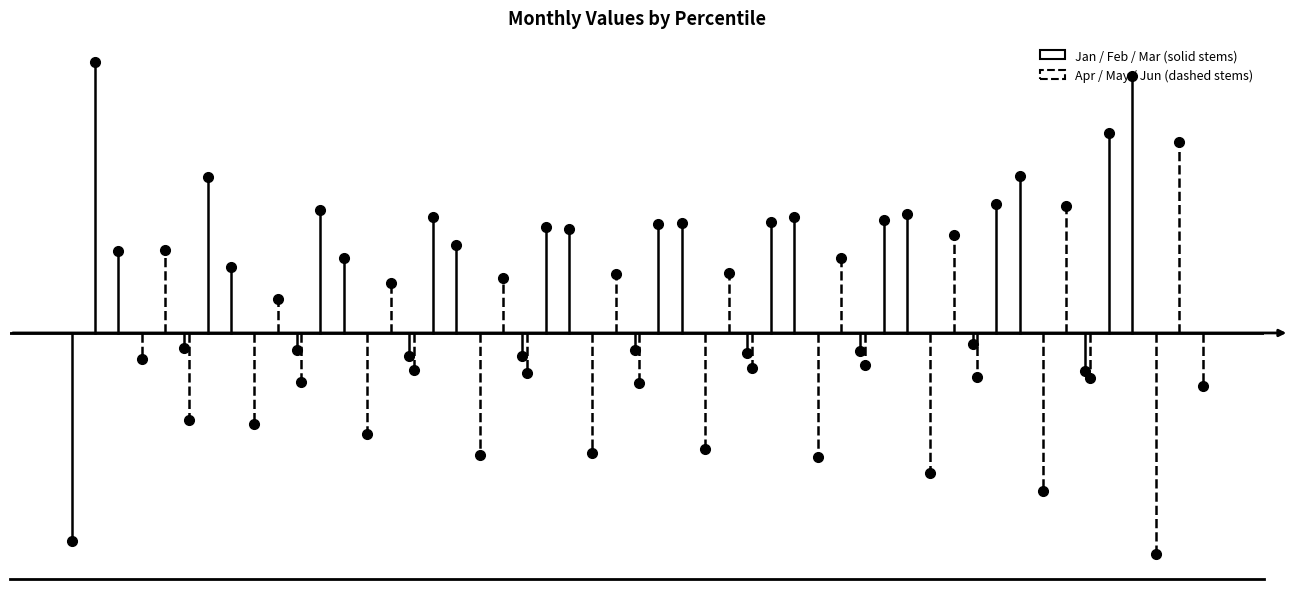

Reading right to left, list all the values displayed in this chart.

Jan: 9=-0.2	8=-0.1	7=-0.1	6=-0.1	5=-0.1	4=-0.1	3=-0.1	2=-0.1	1=-0.1	0=-1.1
Feb: 9=1.0	8=0.7	7=0.6	6=0.6	5=0.6	4=0.5	3=0.6	2=0.6	1=0.8	0=1.4
Mar: 9=1.3	8=0.8	7=0.6	6=0.6	5=0.6	4=0.5	3=0.4	2=0.4	1=0.3	0=0.4
Apr: 9=-1.1	8=-0.8	7=-0.7	6=-0.6	5=-0.6	4=-0.6	3=-0.6	2=-0.5	1=-0.5	0=-0.1
May: 9=1.0	8=0.6	7=0.5	6=0.4	5=0.3	4=0.3	3=0.3	2=0.3	1=0.2	0=0.4
Jun: 9=-0.3	8=-0.2	7=-0.2	6=-0.2	5=-0.2	4=-0.3	3=-0.2	2=-0.2	1=-0.2	0=-0.4